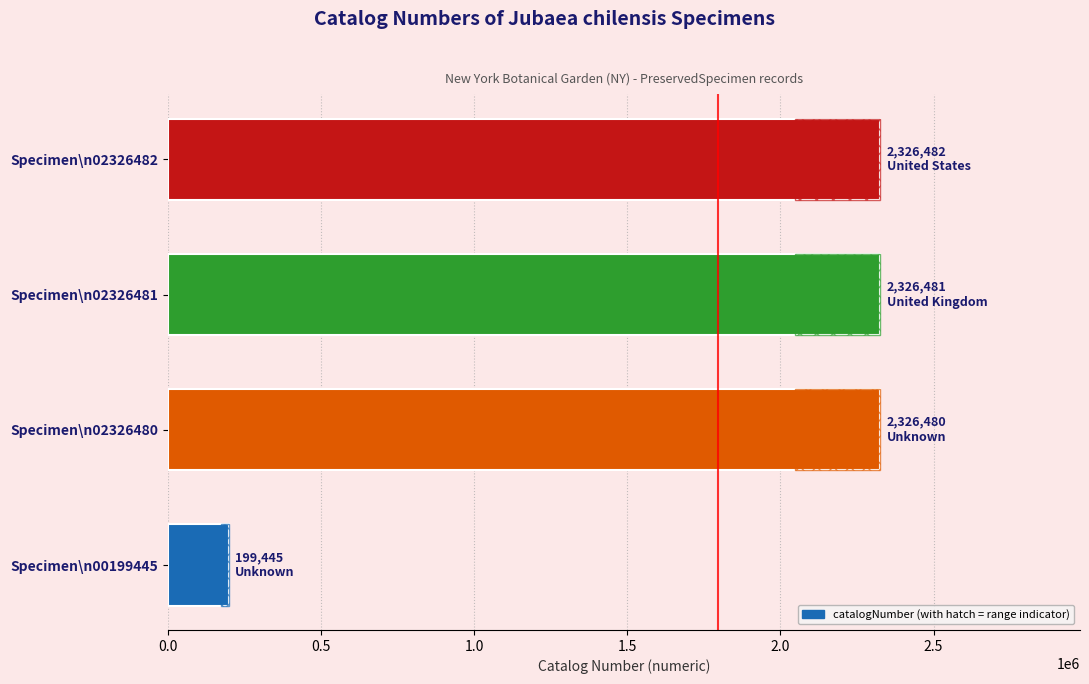

What is the value of the 3rd bar from the left?

2326481